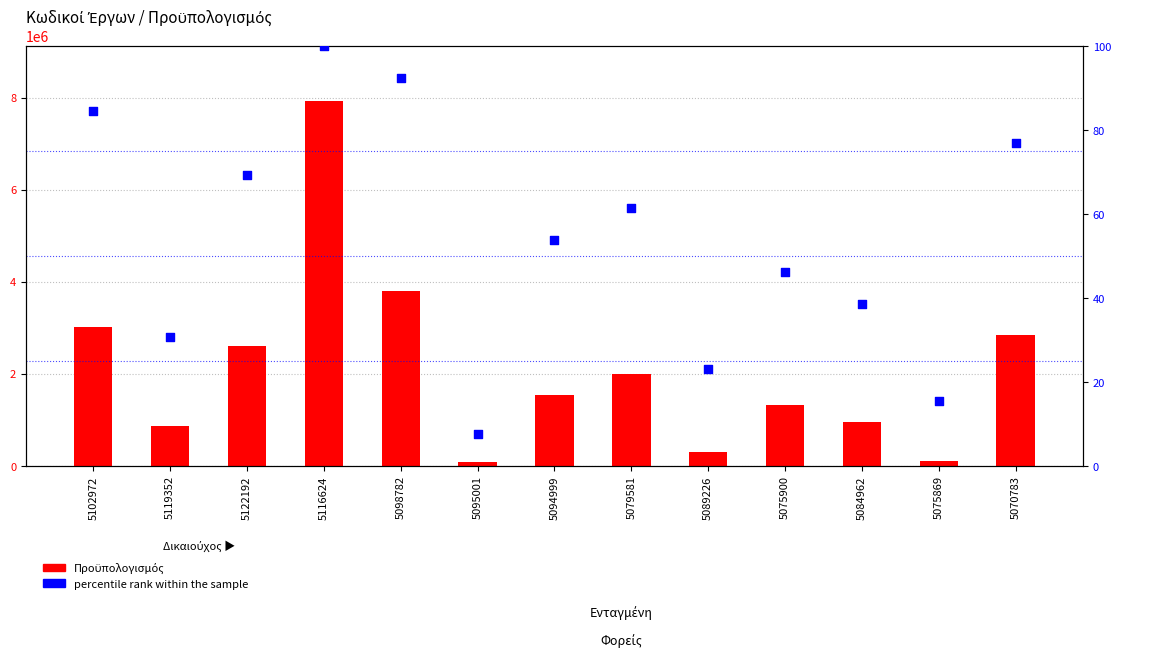

Which series has the largest total across all categories?

Προϋπολογισμός